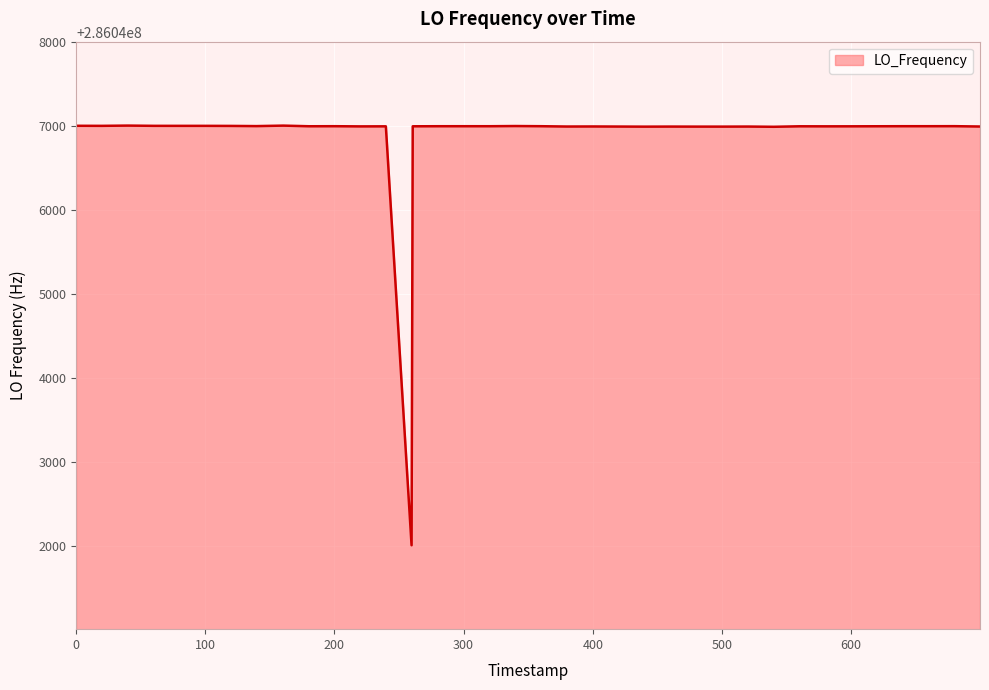

What is the difference between the maximum and minimum values?

5000.3